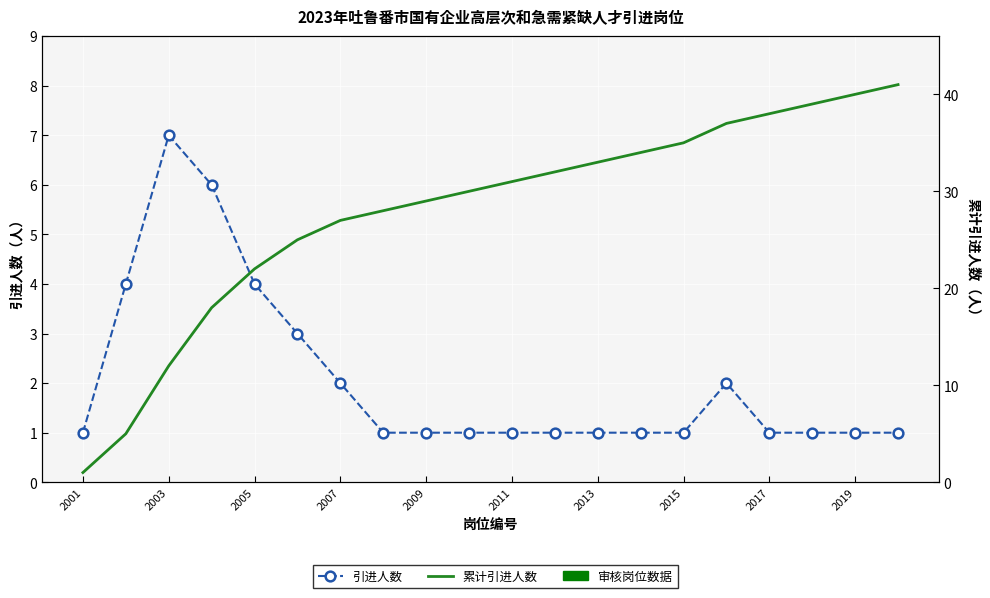

What are all the series names shown in the legend?

引进人数, 累计引进人数